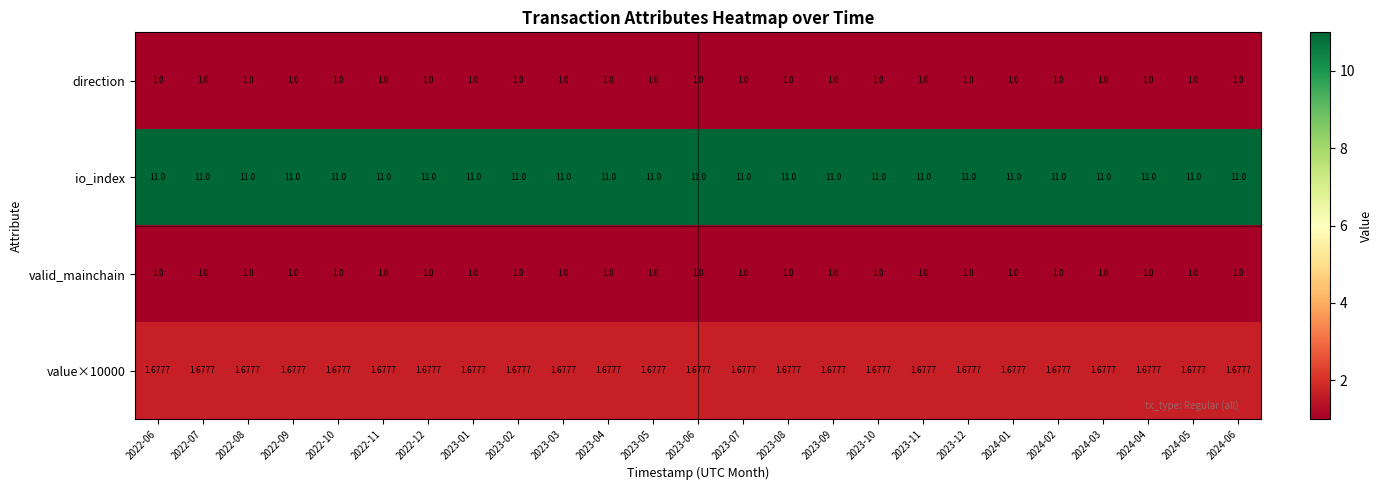

Which series has the largest total across all categories?

io_index